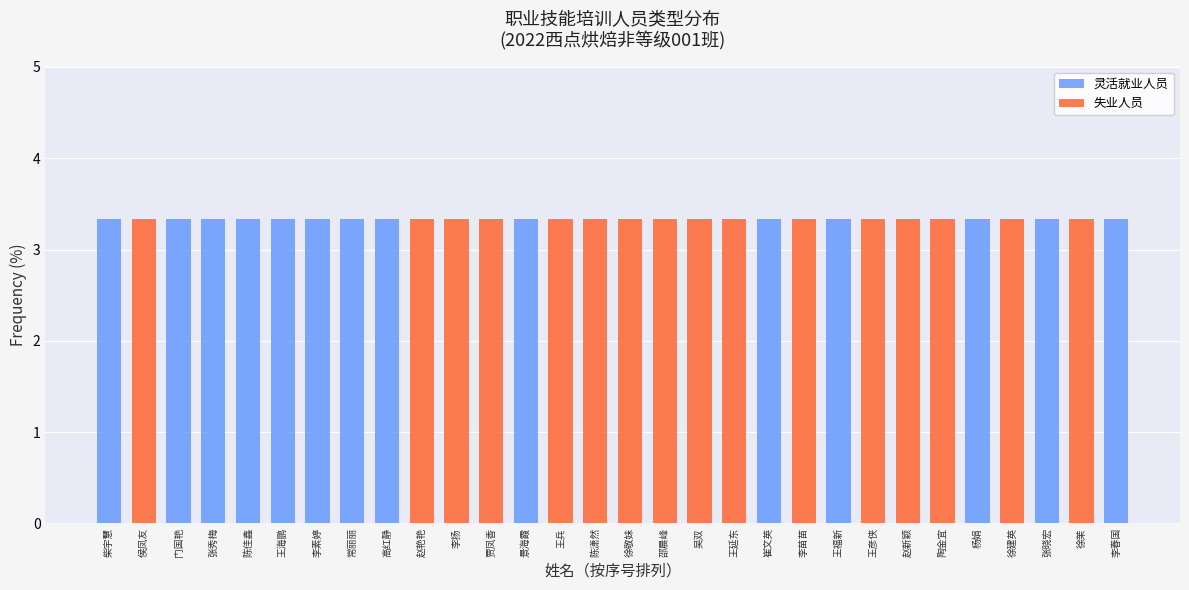

What is the total value across all series at 贾凤香?

3.3